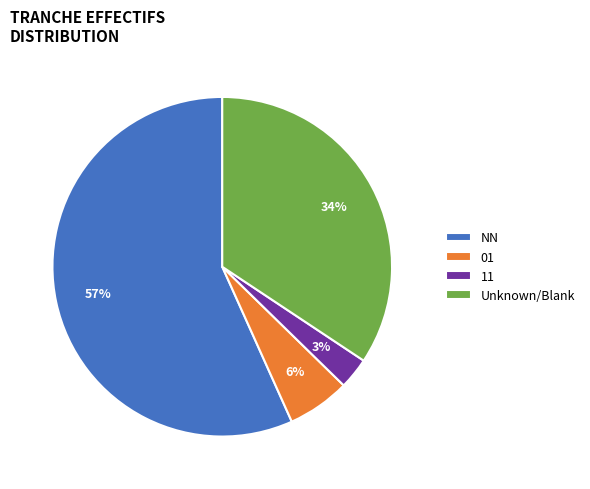

To the nearest percent, what percentage of the pie is 11?

3%